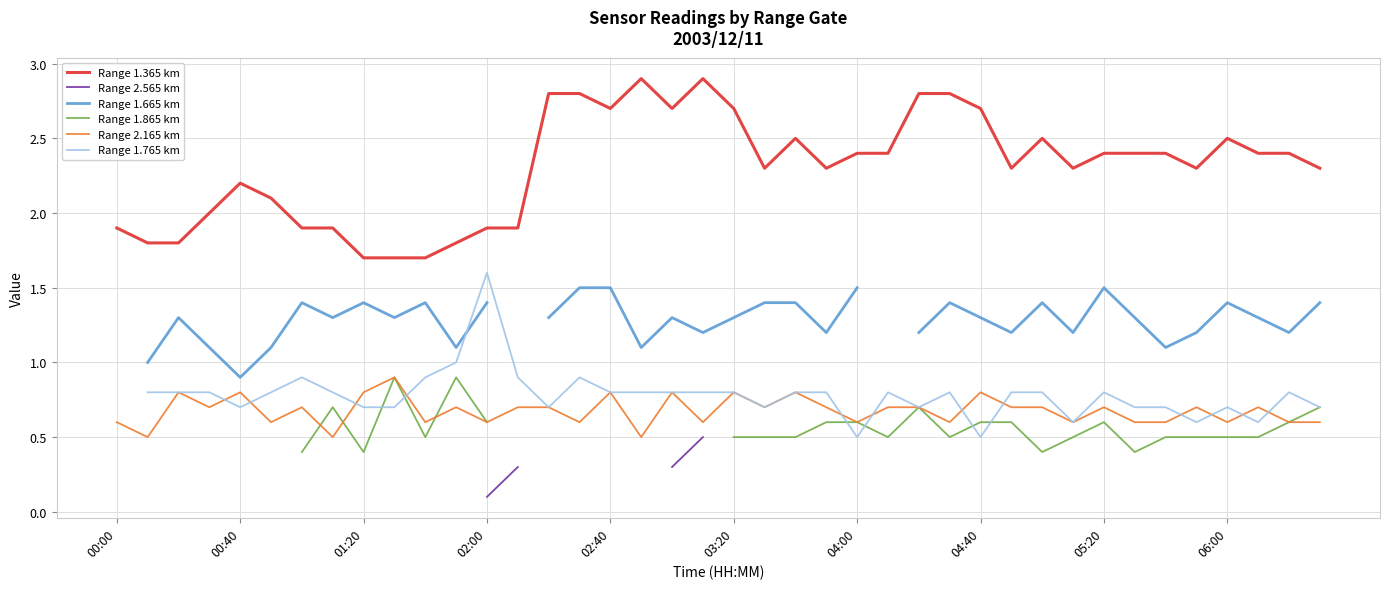

Is it true that Range 2.165 km equals 0.6 at 33?

True